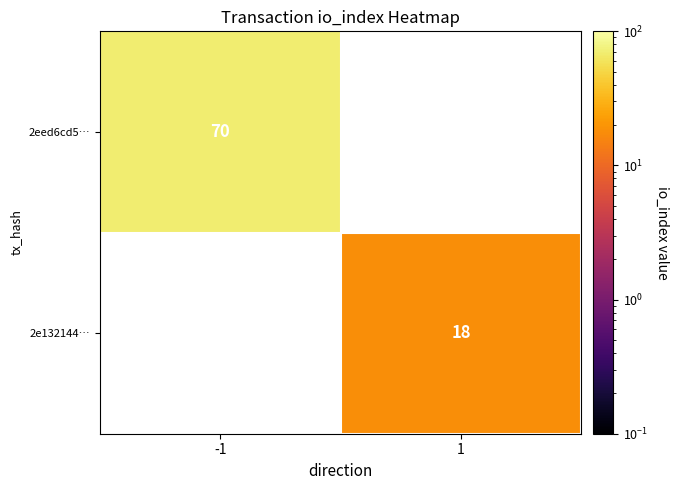

At how many categories does at least one series exceed 44?

1